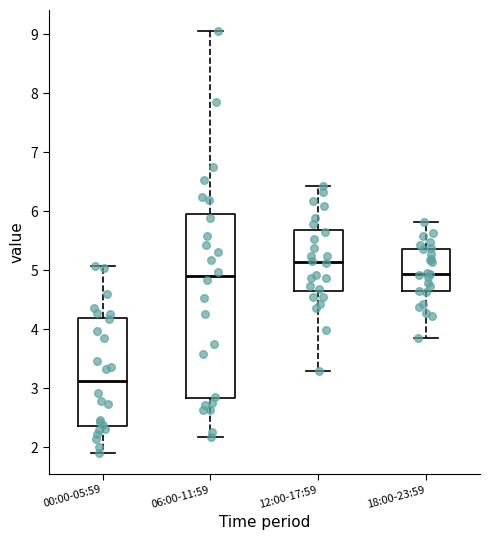

Reading left to right, transcribe this box plot: for each box, give where its median line is, the range the box spans, and where its two whiskers end, as read against the y-axis. The values are not printed on the chart, so give them approximately, as read against the axis.

00:00-05:59: median 3.1, box 2.4 to 4.2, whiskers 1.9 to 5.1
06:00-11:59: median 4.9, box 2.8 to 6.0, whiskers 2.2 to 9.1
12:00-17:59: median 5.1, box 4.6 to 5.7, whiskers 3.3 to 6.4
18:00-23:59: median 4.9, box 4.6 to 5.4, whiskers 3.9 to 5.8